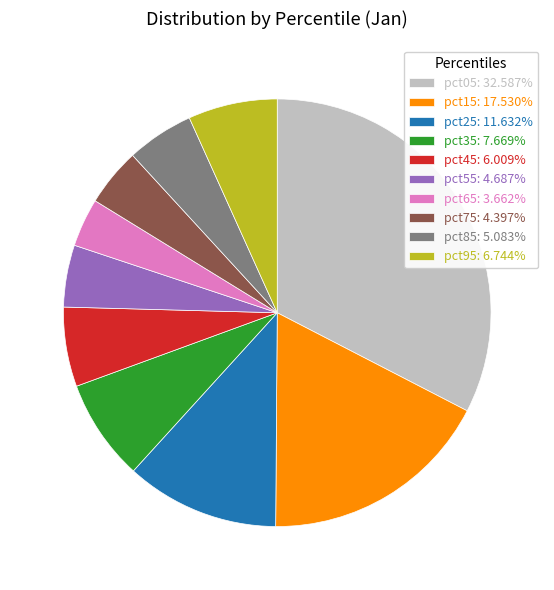

Does pct75: 4.397% represent more than half of the total?

No